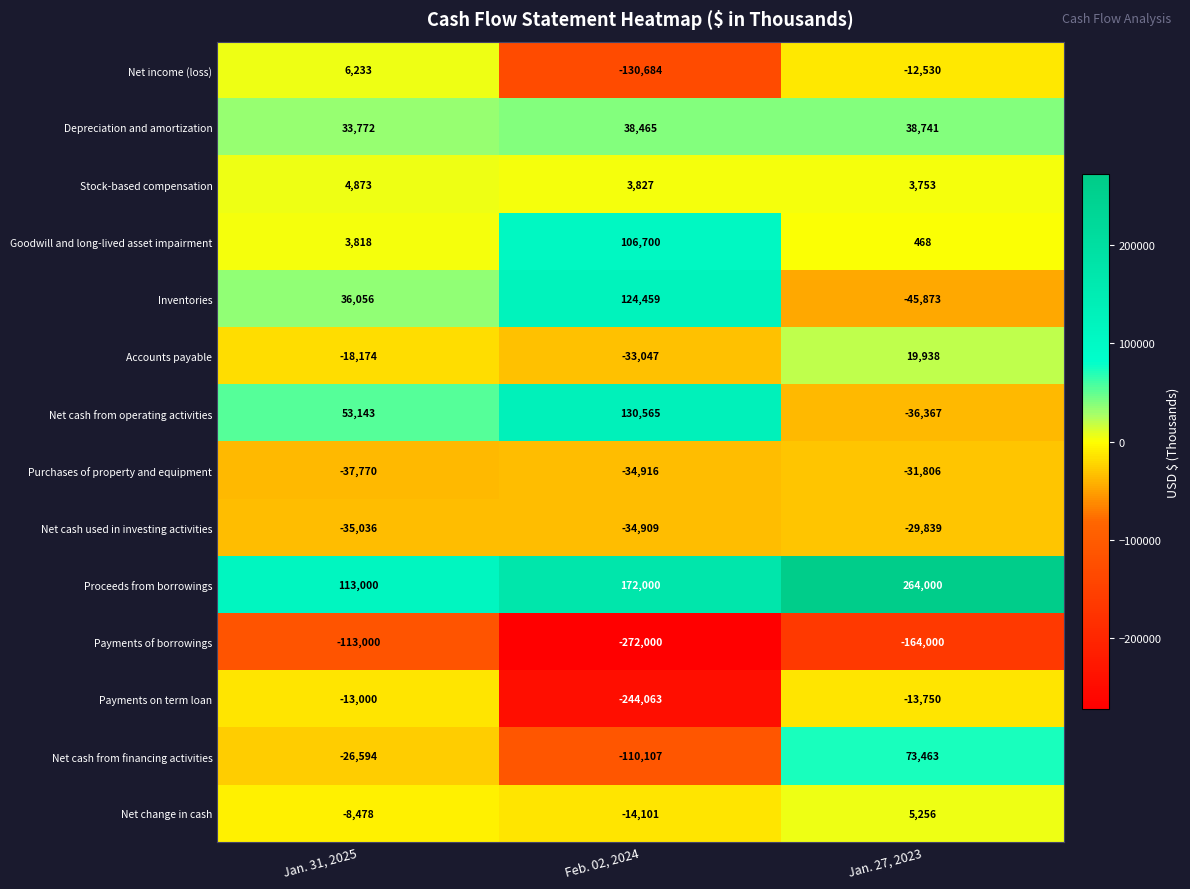

Which label corresponds to the largest value in the chart?

Jan. 27, 2023